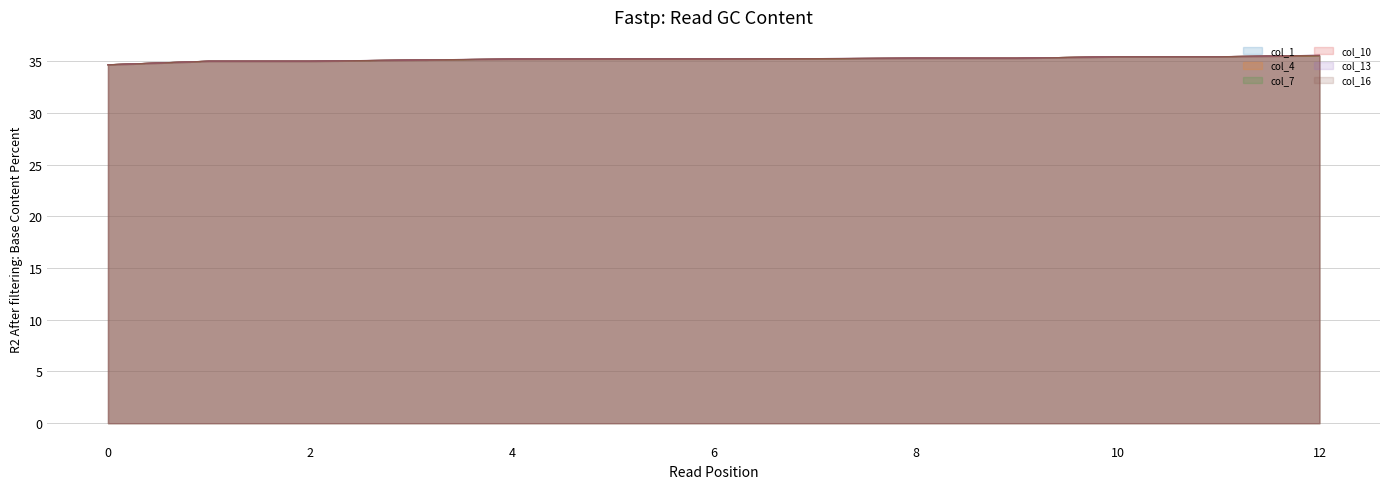

What is the value of the col_7 point at the 1st from the left?

34.6